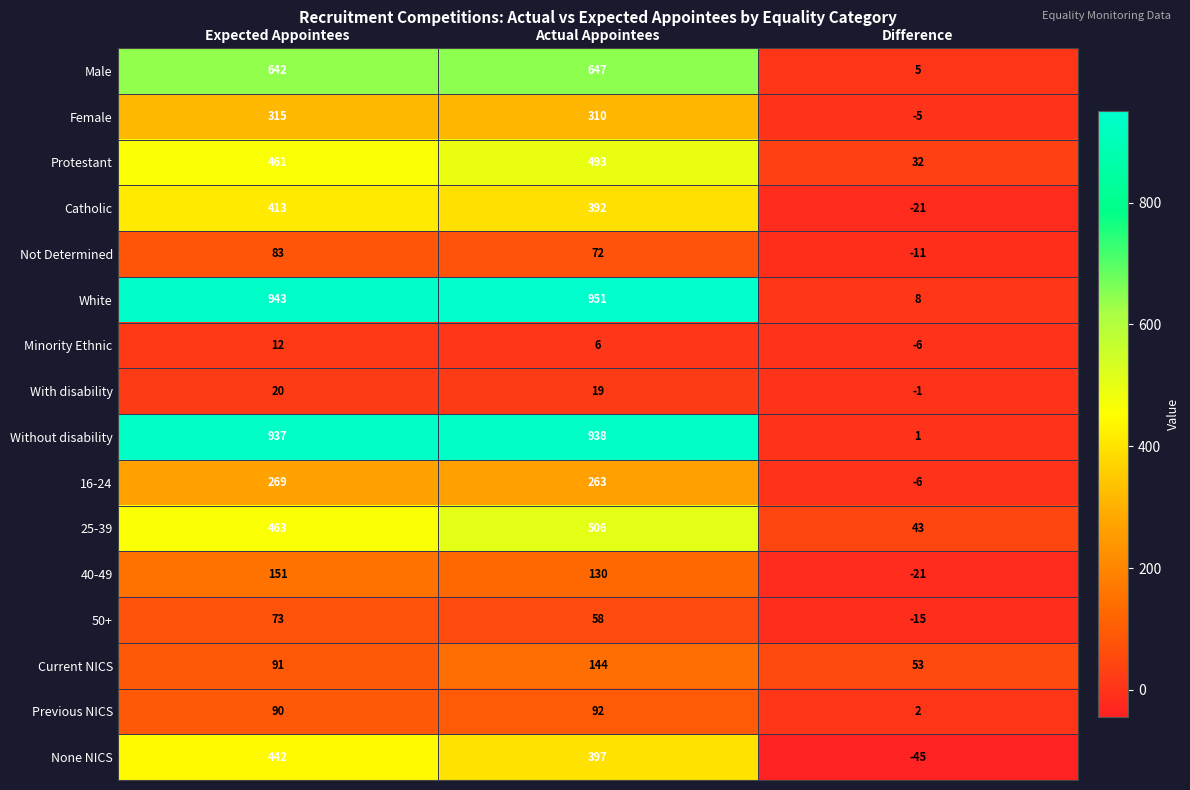

How many values in Minority Ethnic are above zero?

2